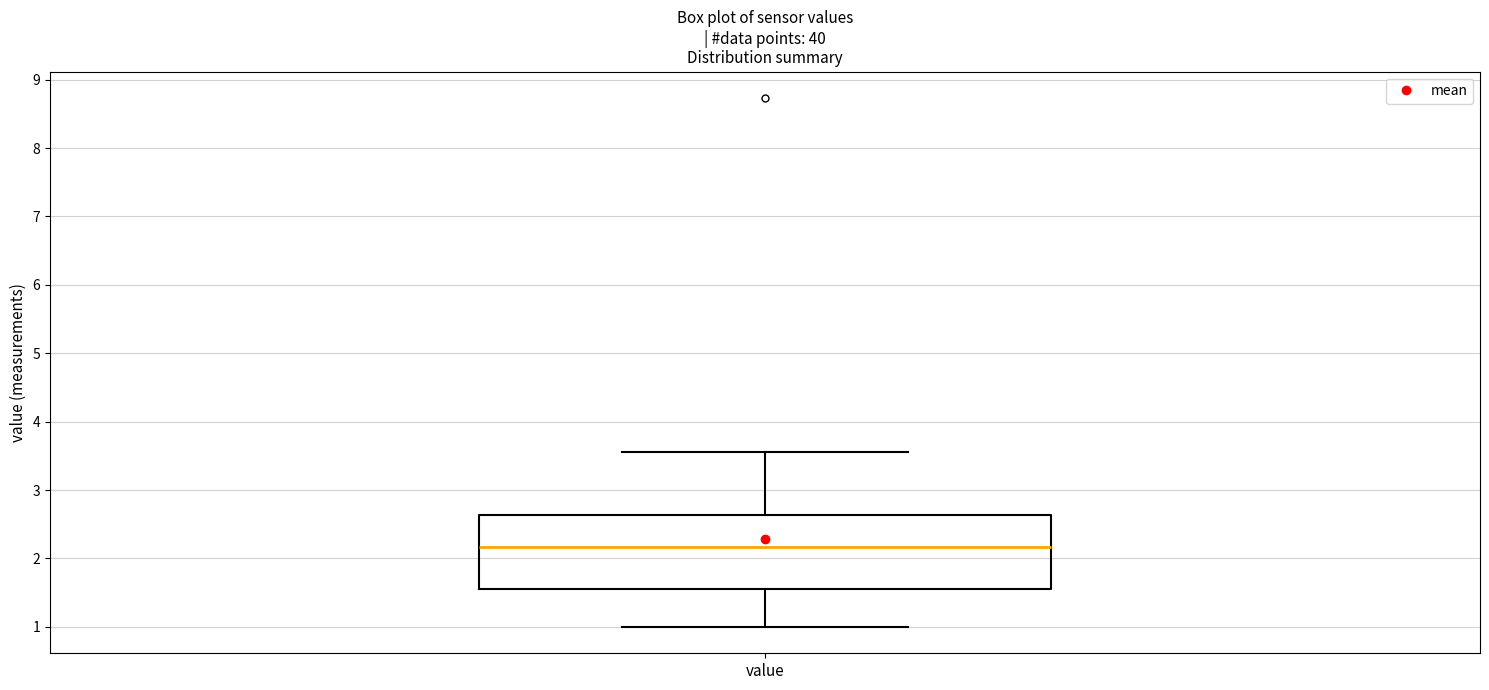

Where does the median line of the box for value sit on the y-axis? The values are not printed on the chart, so give them approximately, as read against the axis.

2.2